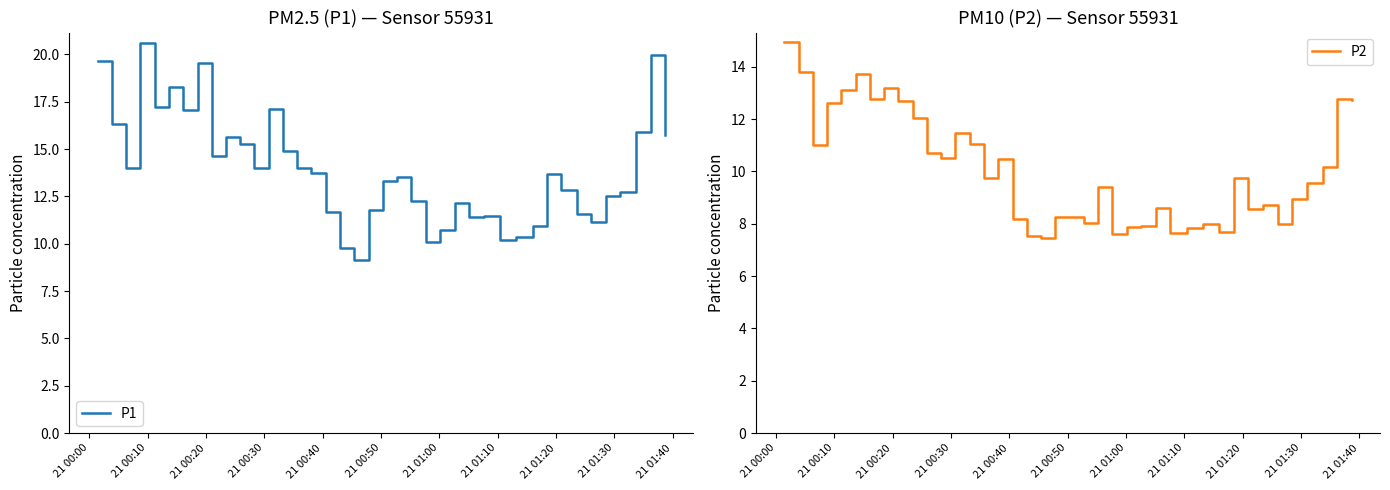

What is the lowest value of the P2 series?

7.5